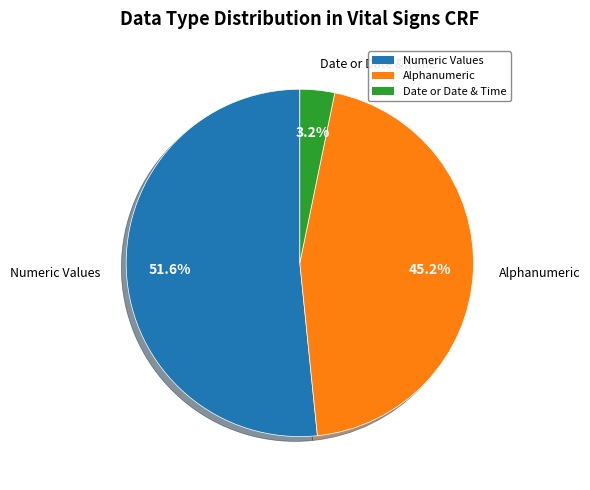

Which slice is the largest?

Numeric Values